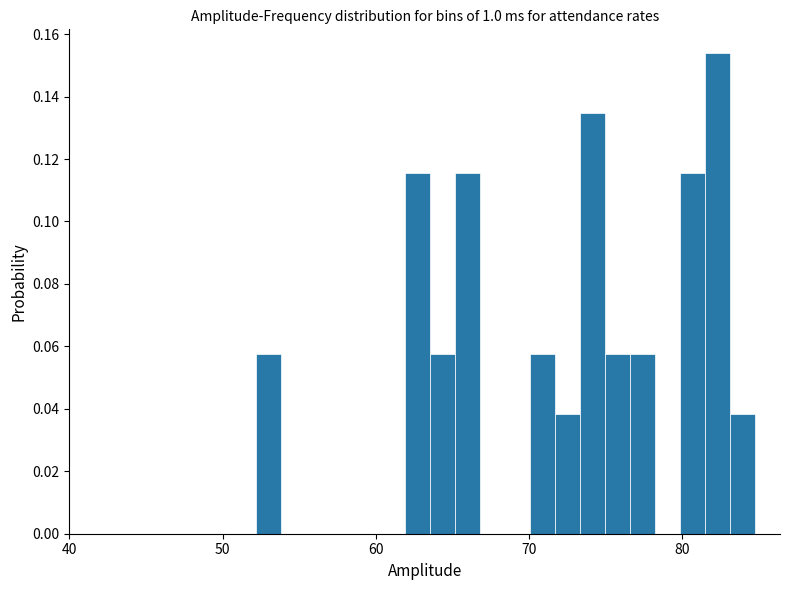

Read against the x-axis, roughly where is the centre of the tallest bar?

82